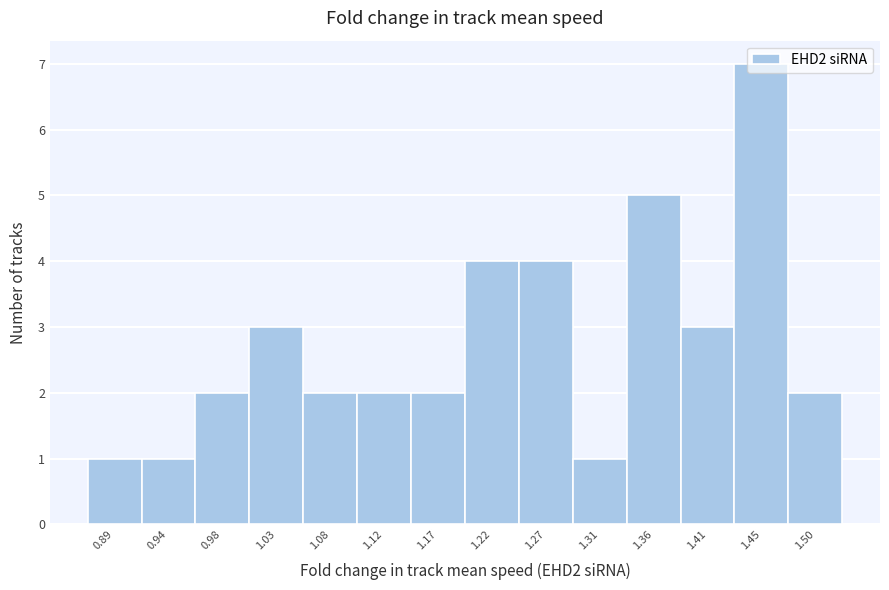

Between 1.45 and 1.22, which is larger?

1.45